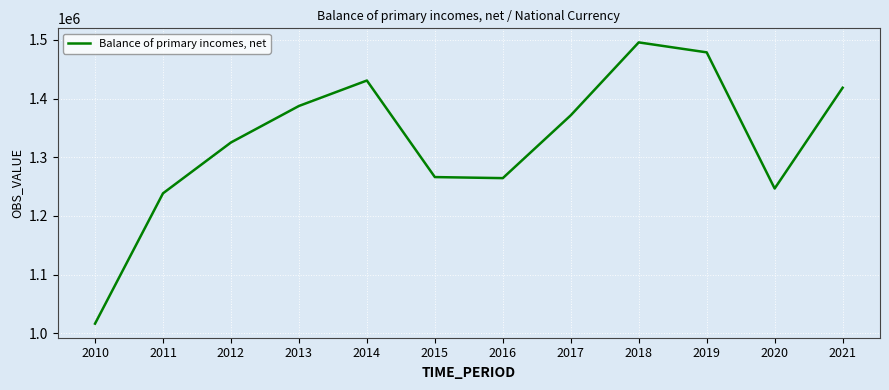

What is the difference between the values at 2013 and 2016?

122890.3